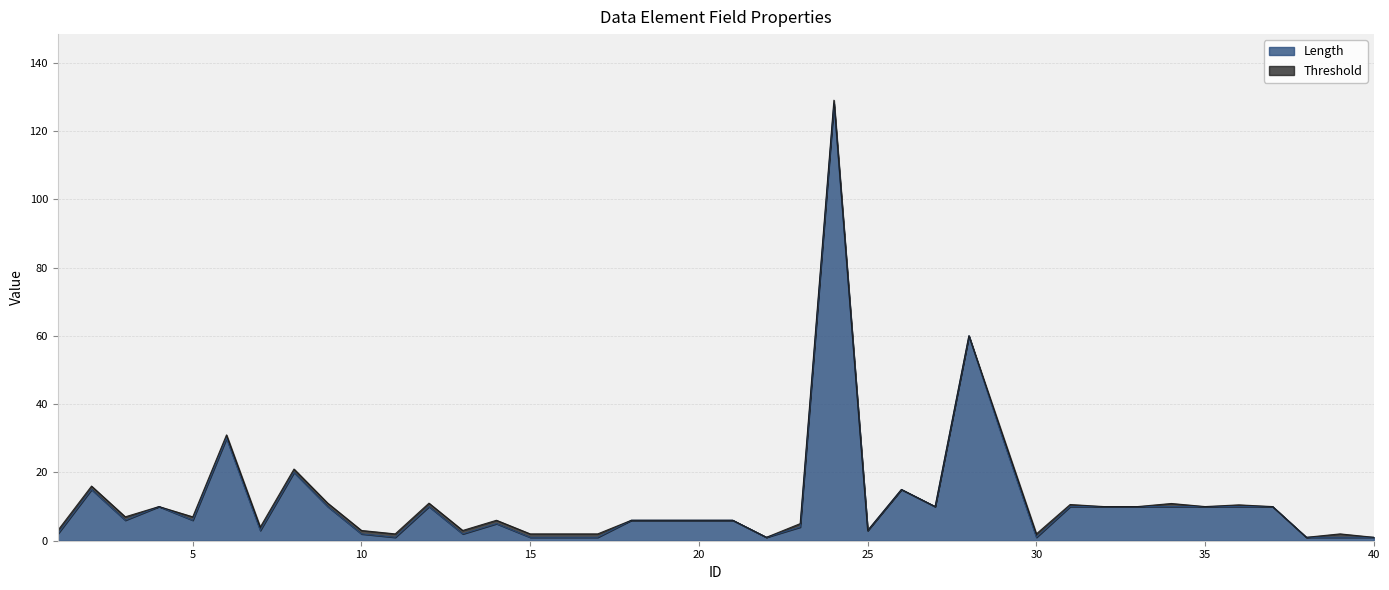

Approximately how many times larger is the value at 31 compared to 10?

5.0